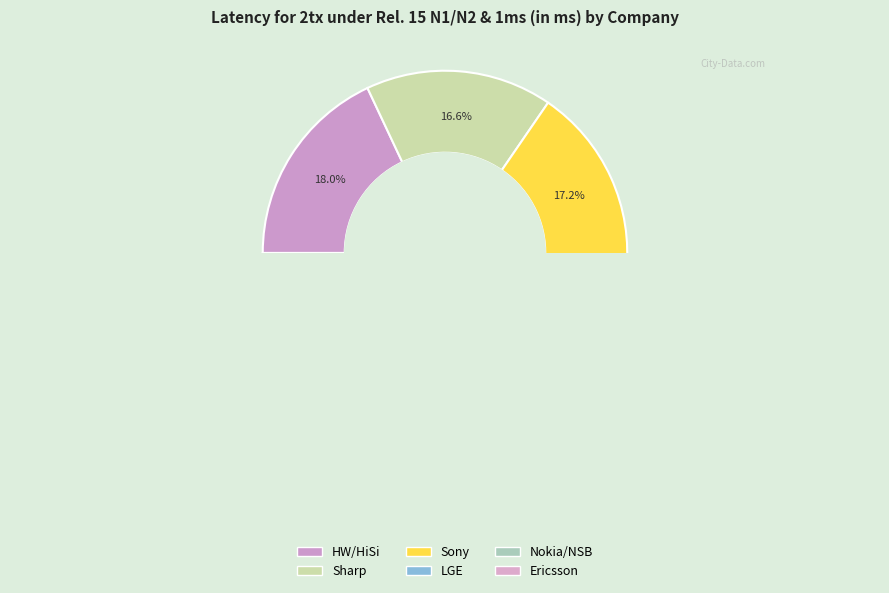

Is it true that Sony is 4% of the pie?

False